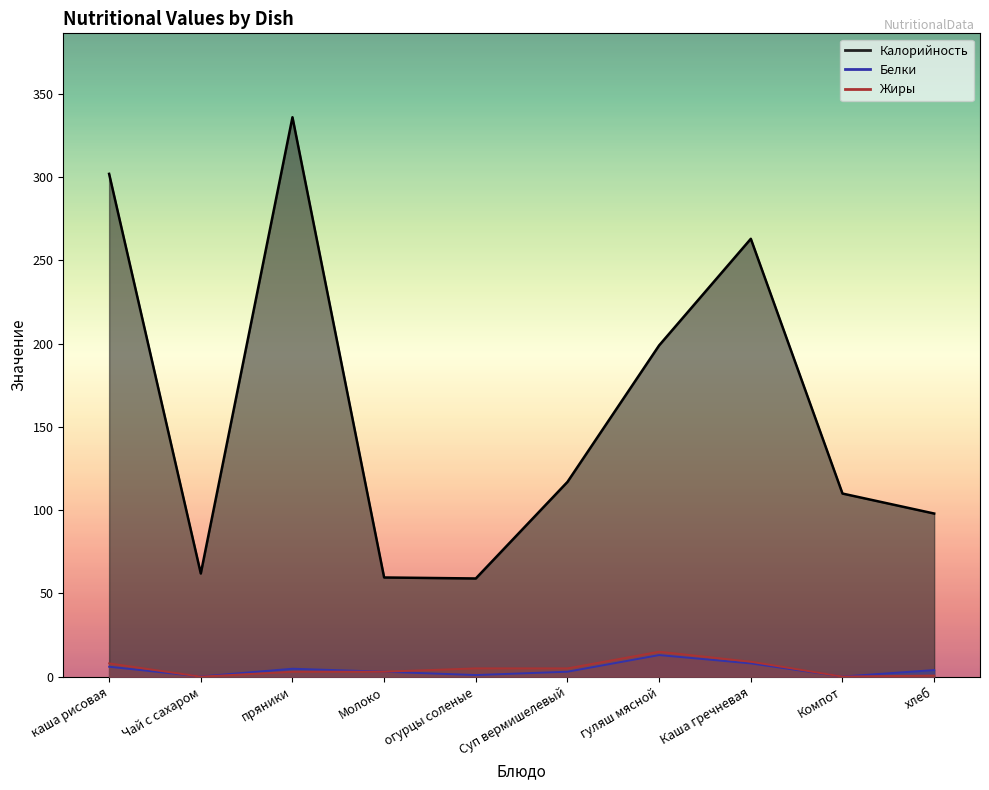

What is the spread (max minus min) of values at Компот?

109.9